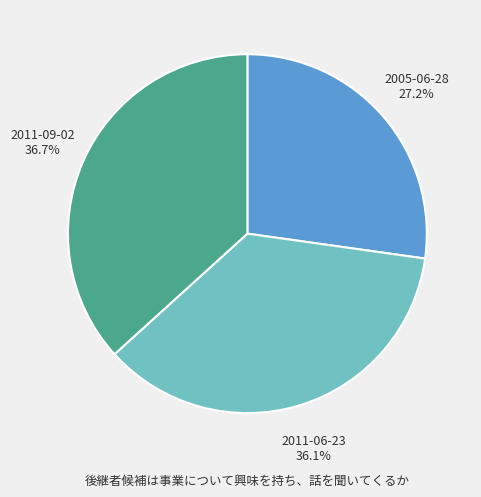

How many slices are in this pie chart?

3